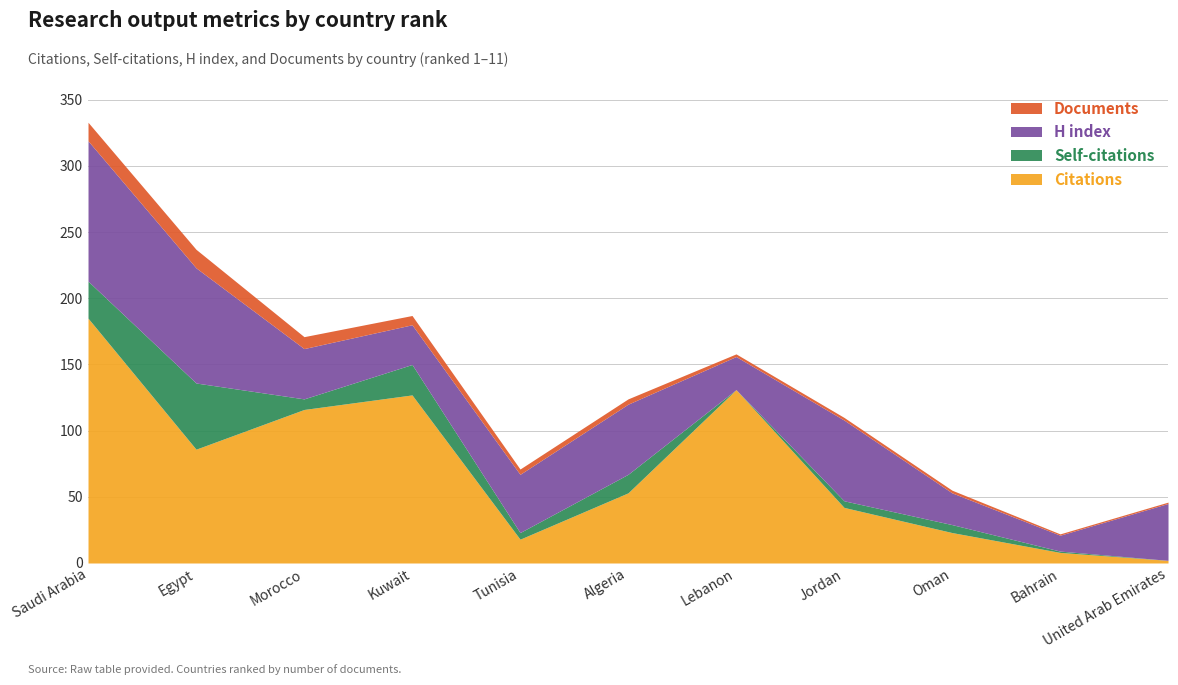

Does the chart have visible grid lines?

Yes